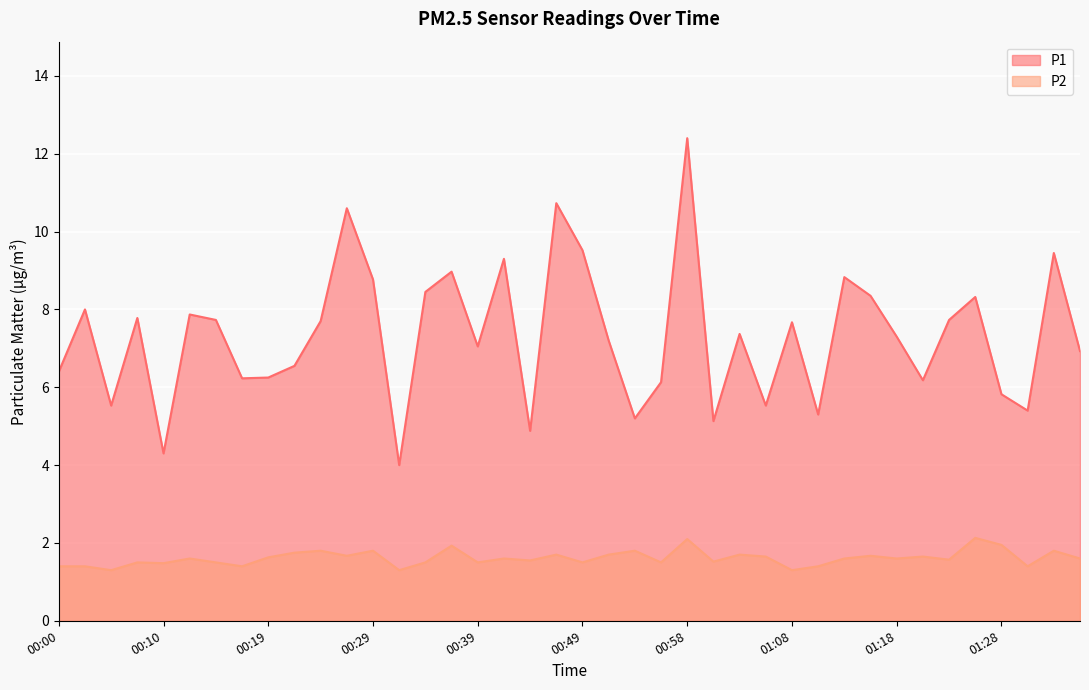

Reading right to left, transcribe all the data shown in this chart.

P1: 6.9	9.4	5.4	5.8	8.3	7.7	6.2	7.3	8.3	8.8	5.3	7.7	5.5	7.4	5.1	12.4	6.1	5.2	7.2	9.5	10.7	4.9	9.3	7.0	9.0	8.4	4.0	8.8	10.6	7.7	6.5	6.2	6.2	7.7	7.9	4.3	7.8	5.5	8.0	6.4
P2: 1.6	1.8	1.4	1.9	2.1	1.6	1.6	1.6	1.7	1.6	1.4	1.3	1.6	1.7	1.5	2.1	1.5	1.8	1.7	1.5	1.7	1.6	1.6	1.5	1.9	1.5	1.3	1.8	1.7	1.8	1.8	1.6	1.4	1.5	1.6	1.5	1.5	1.3	1.4	1.4